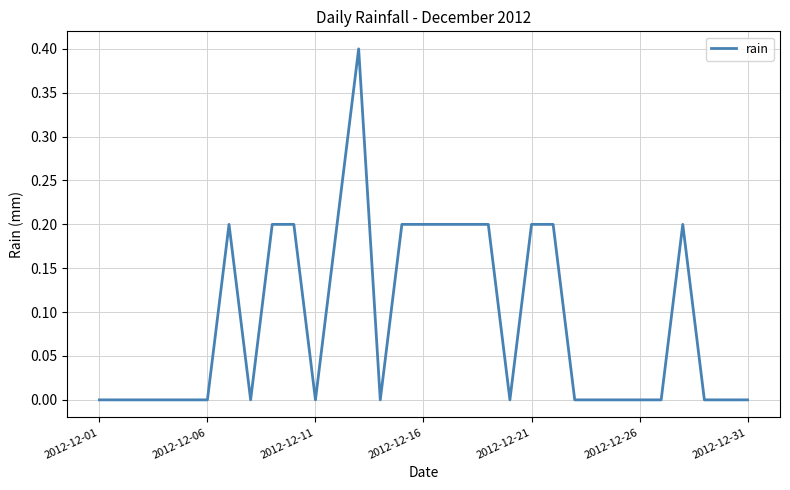

What is the greatest value displayed?

0.4